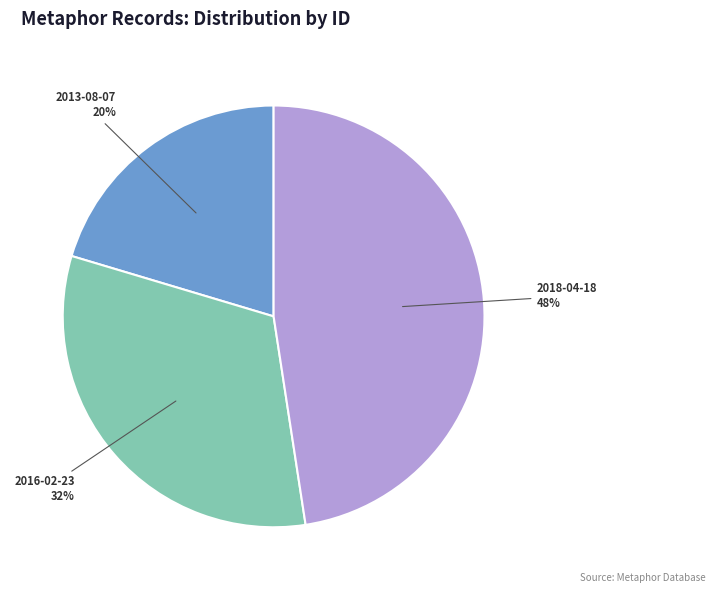

How many slices are in this pie chart?

3